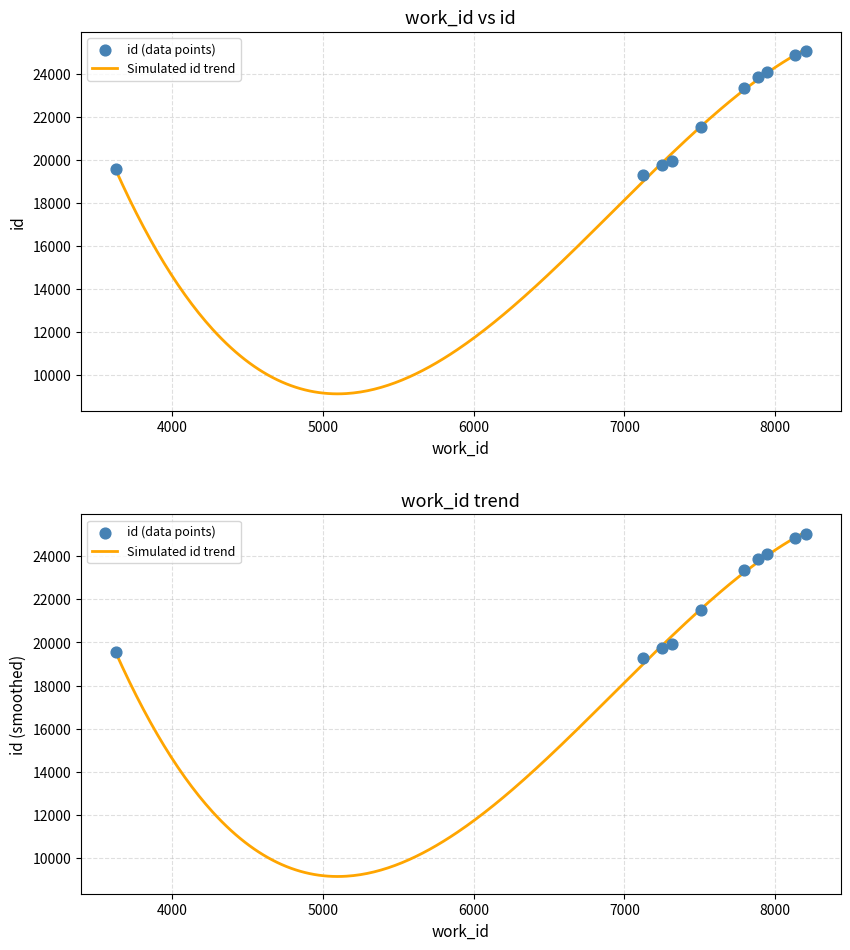

What is the change in value from 7509 to 8206?

+3513